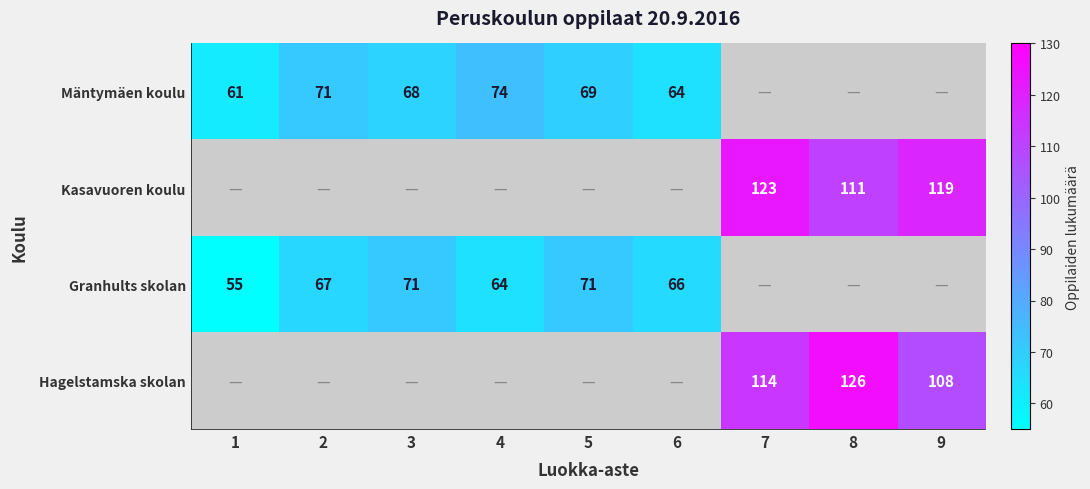

The value of Mäntymäen koulu at 3 is 68. True or false?

True